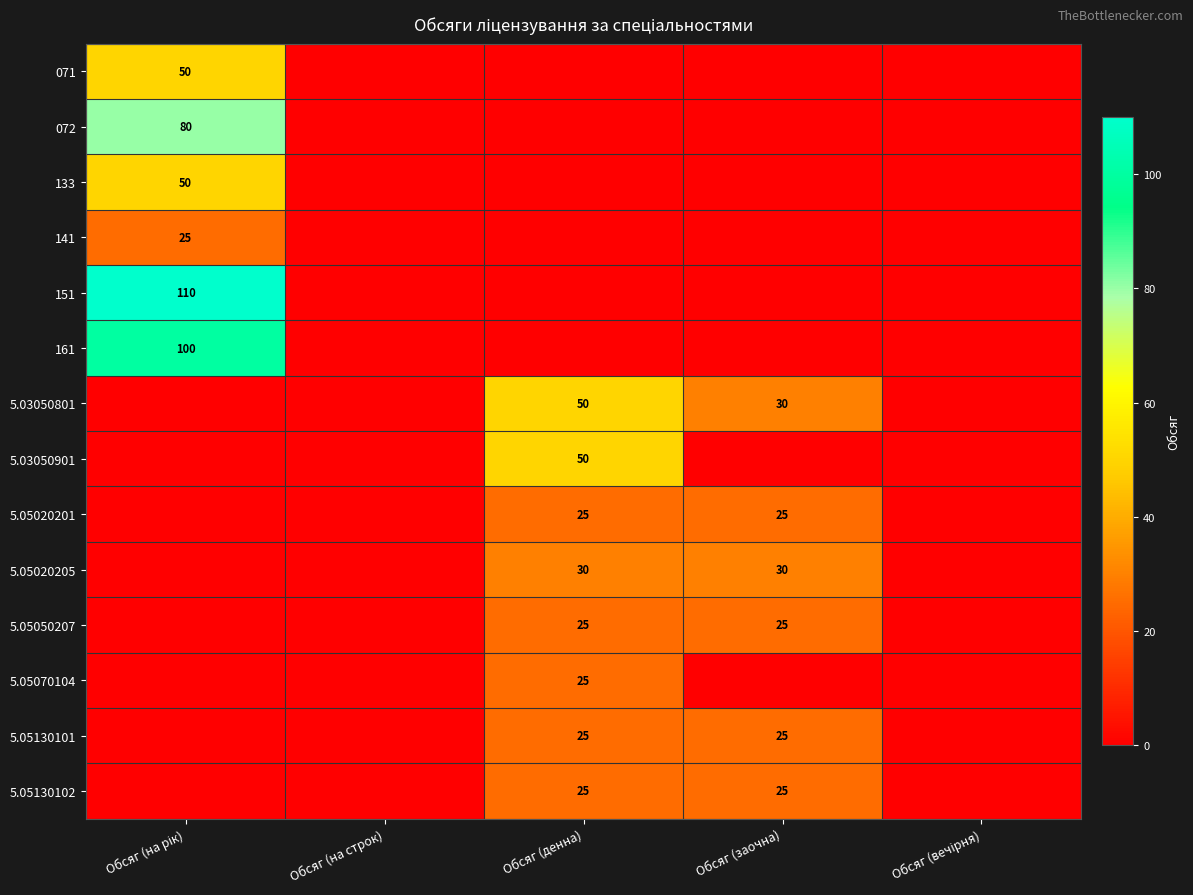

The value of 5.05130102 at Обсяг (денна) is 8. True or false?

False